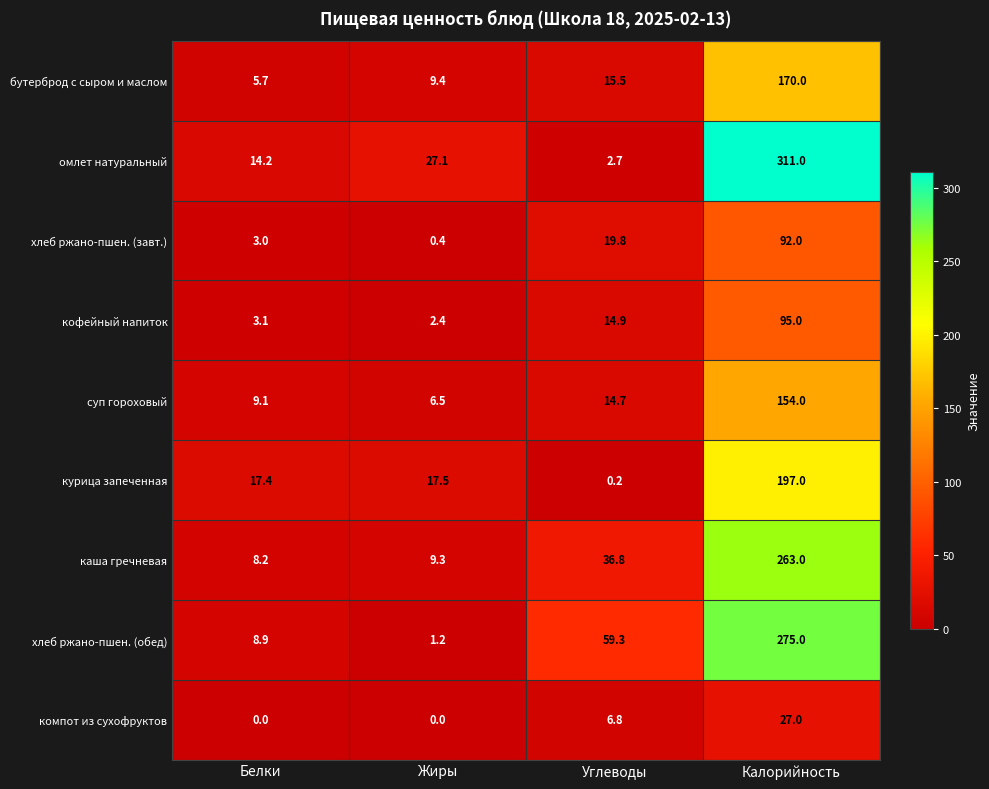

The value of каша гречневая at Белки is 12.0. True or false?

False